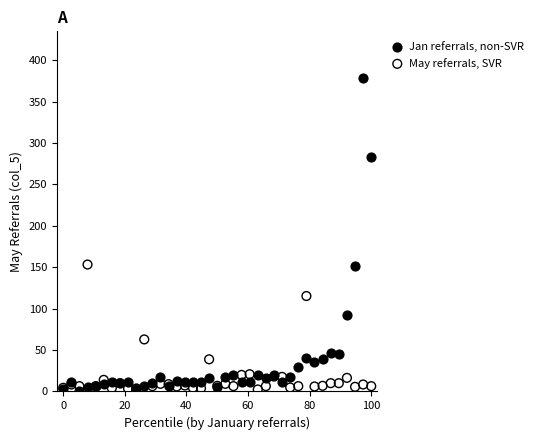

Which series has the largest Y range (max minus min)?

Jan referrals, non-SVR